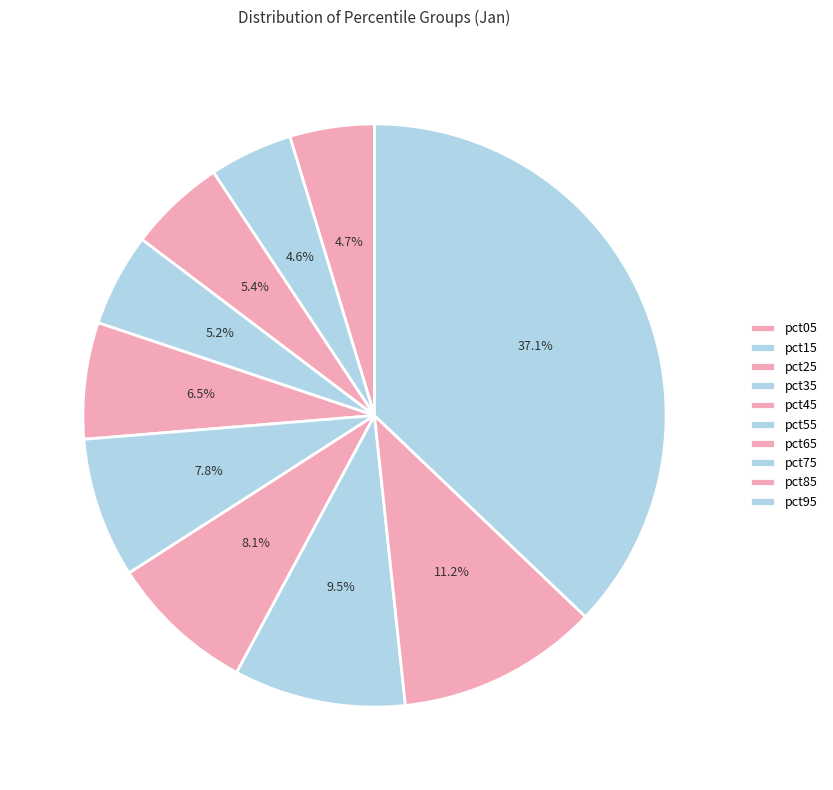

Is pct55 the majority of the pie?

No